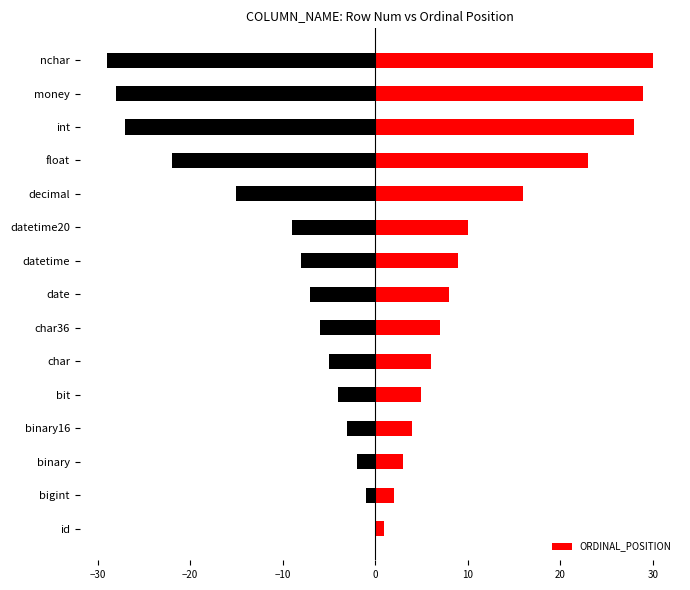

The value of ORDINAL_POSITION at char36 is 7. True or false?

True